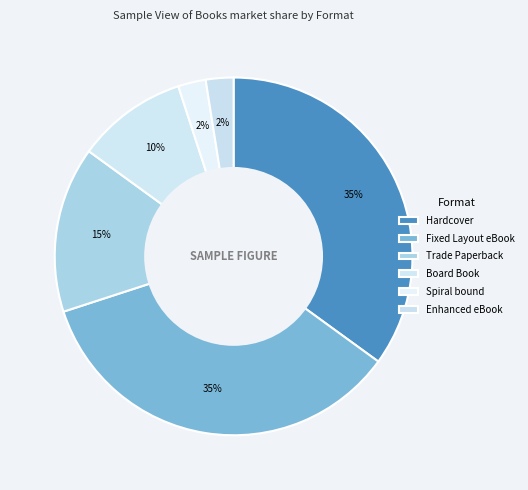

How many segments does this pie chart have?

6